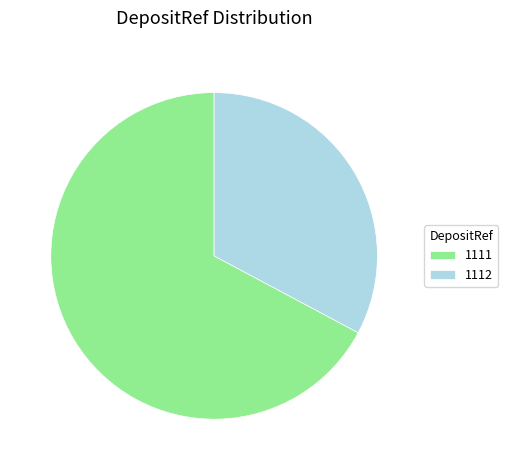

Does any single category account for the majority?

Yes